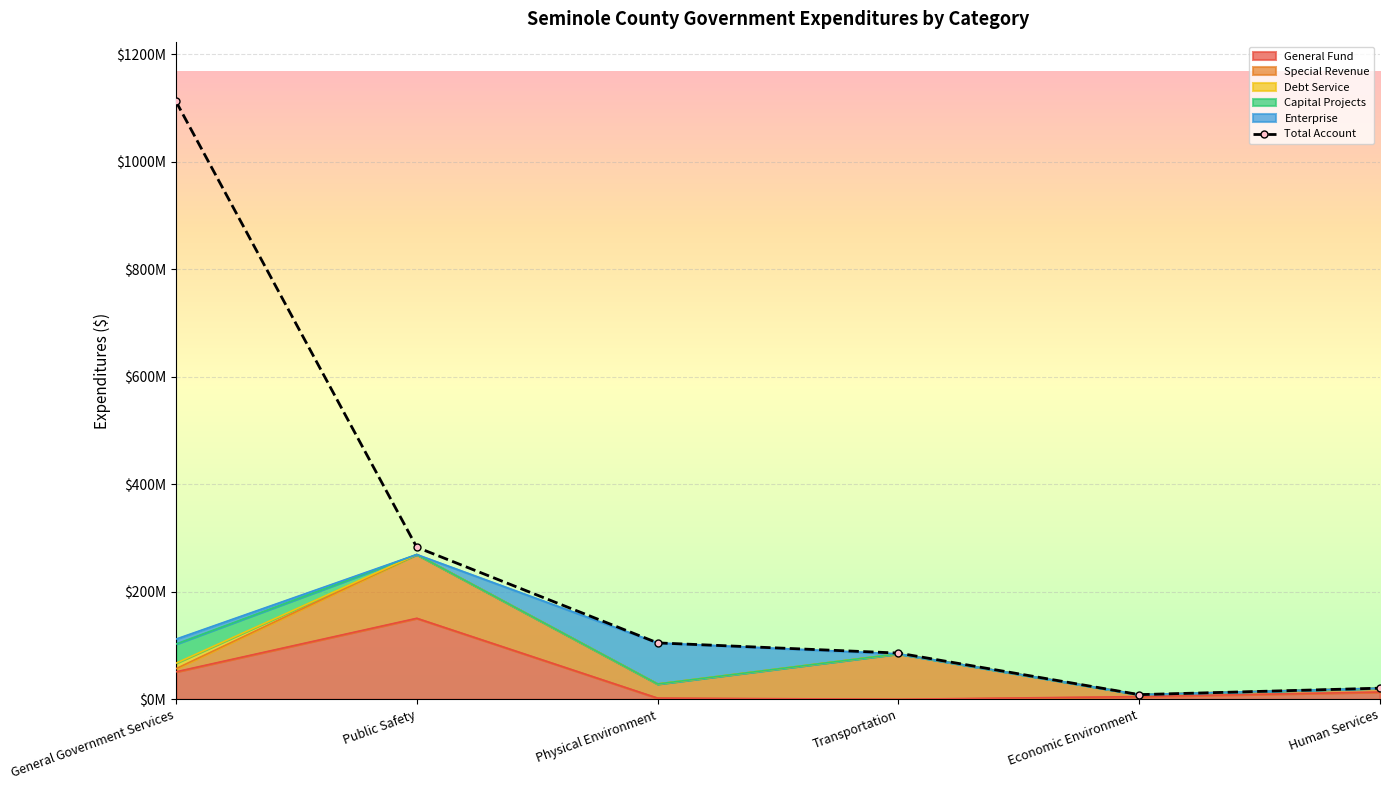

True or false: Total Account and Special Revenue intersect in this chart.

False